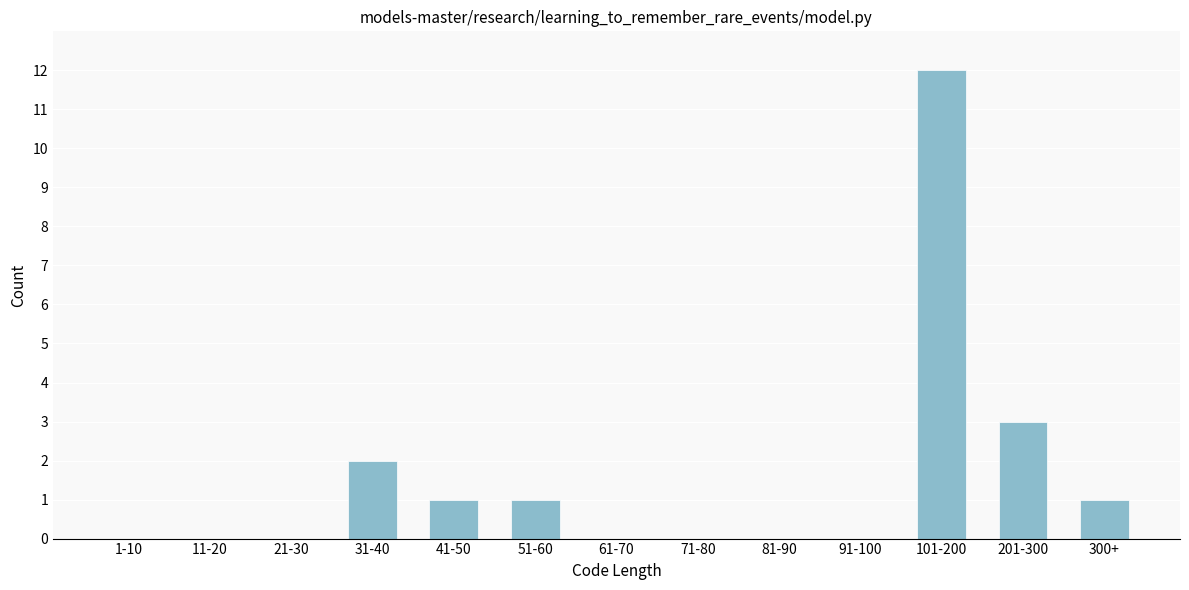

Reading right to left, what are all the values shown in this chart?

300+=1	201-300=3	101-200=12	91-100=0	81-90=0	71-80=0	61-70=0	51-60=1	41-50=1	31-40=2	21-30=0	11-20=0	1-10=0